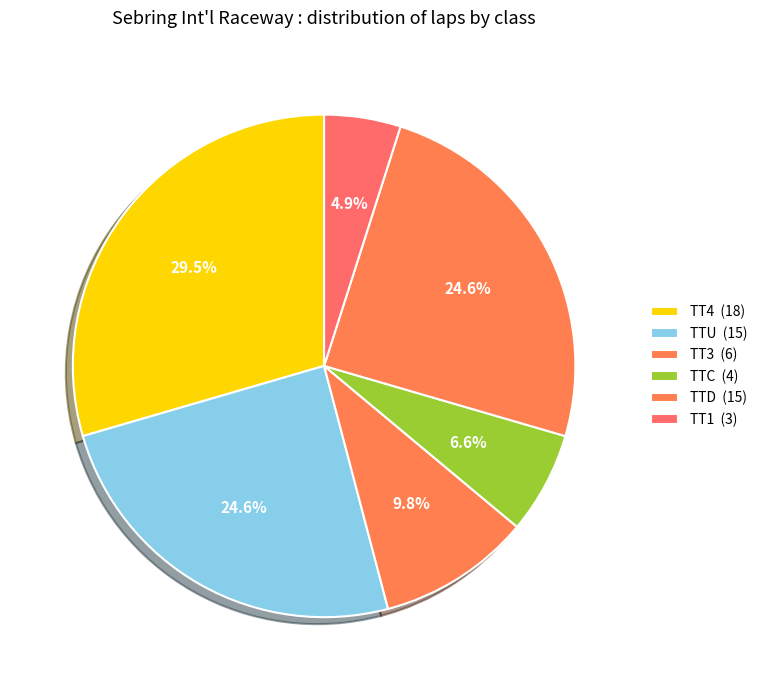

How many segments does this pie chart have?

6